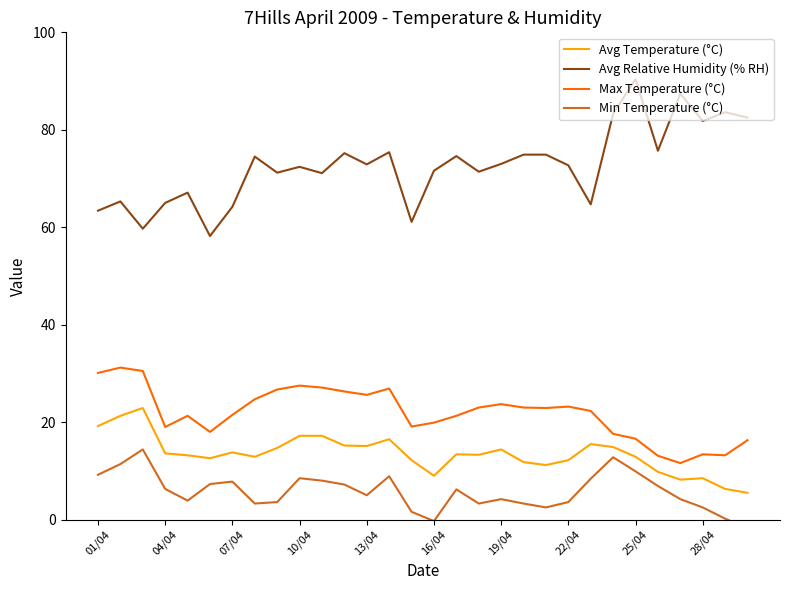

True or false: Max Temperature (°C) and Avg Relative Humidity (% RH) cross at least once.

False